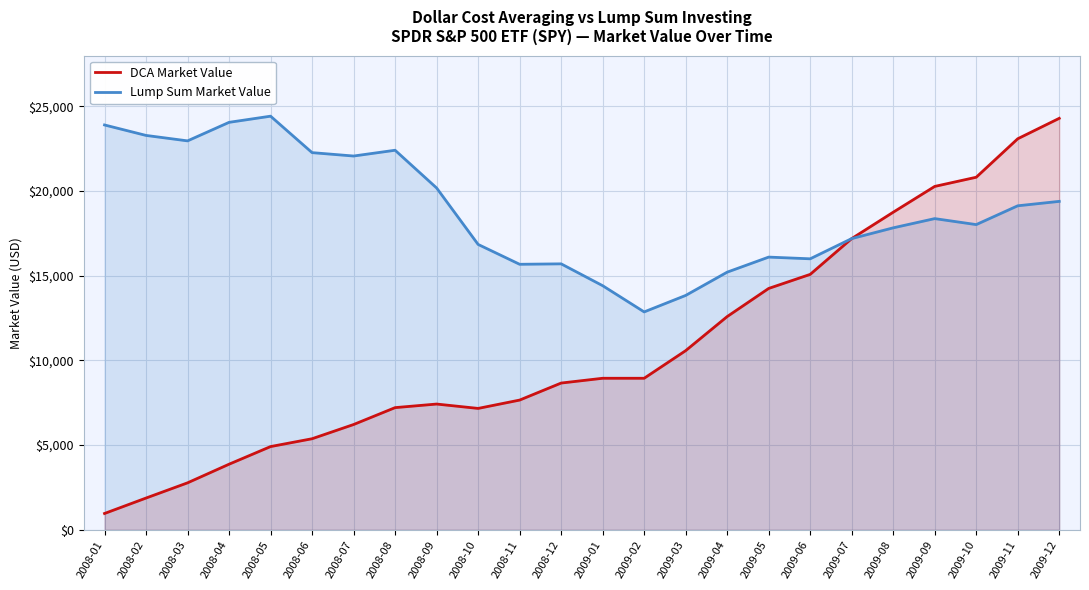

Between 2008-11 and 2009-06, which series saw the biggest shift?

DCA Market Value